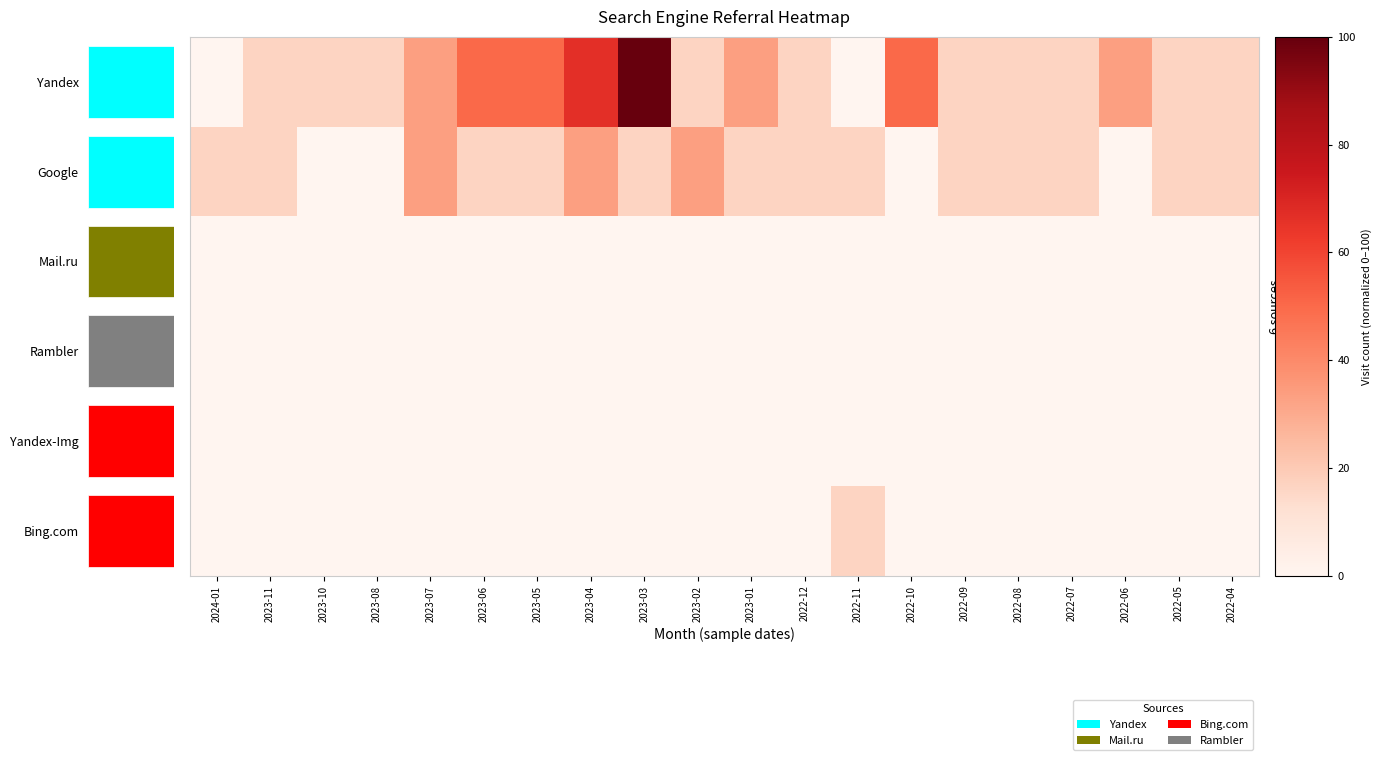

Which series changed the most between 2023-05 and 2022-11?

row_0